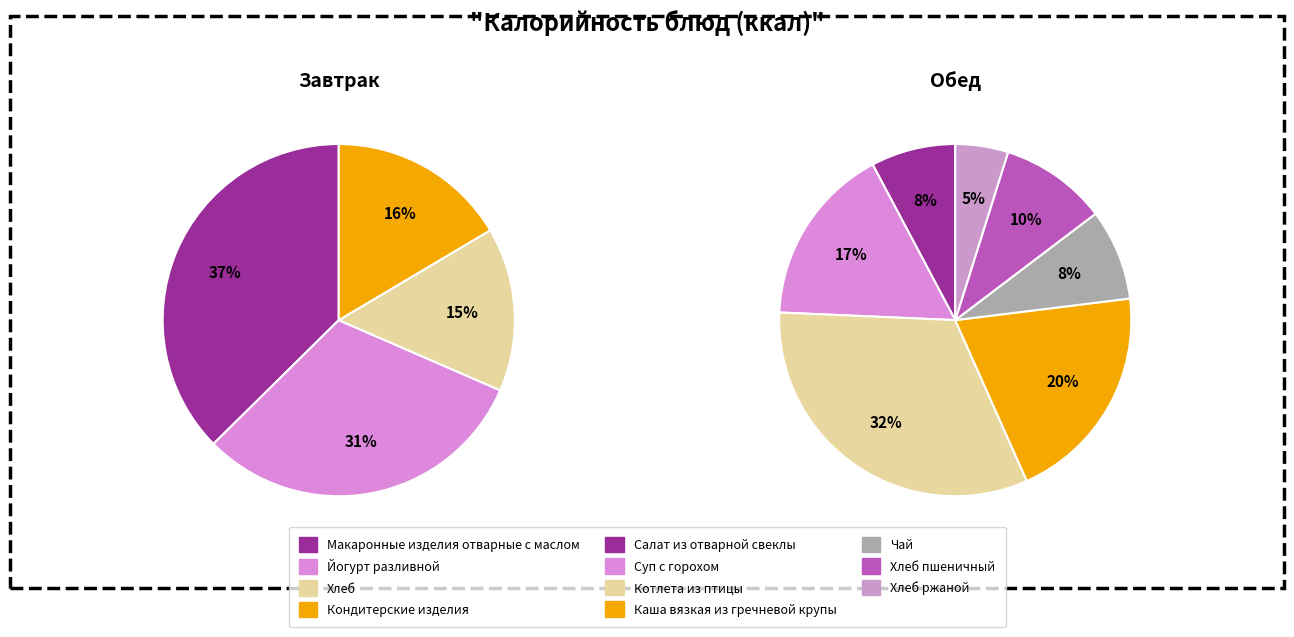

How many slices are in this pie chart?

11